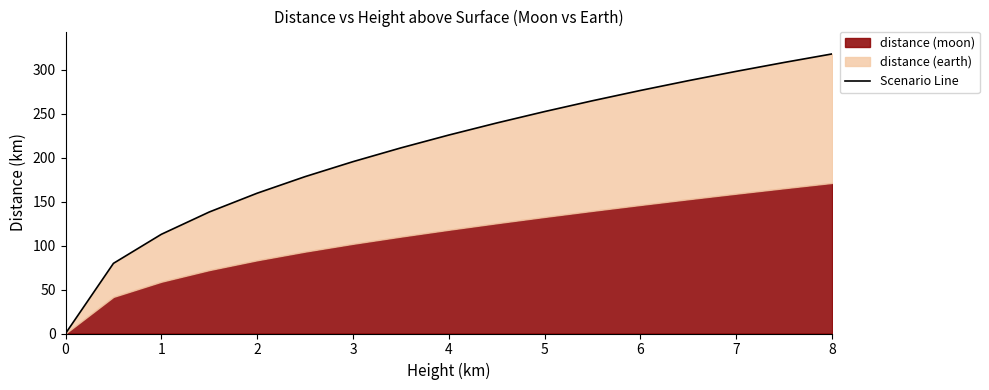

Reading right to left, extract all data points from this chart.

318.3	308.6	298.5	287.8	276.7	265.0	252.7	239.7	225.9	211.3	195.6	178.6	159.7	138.3	112.9	79.9	0.0